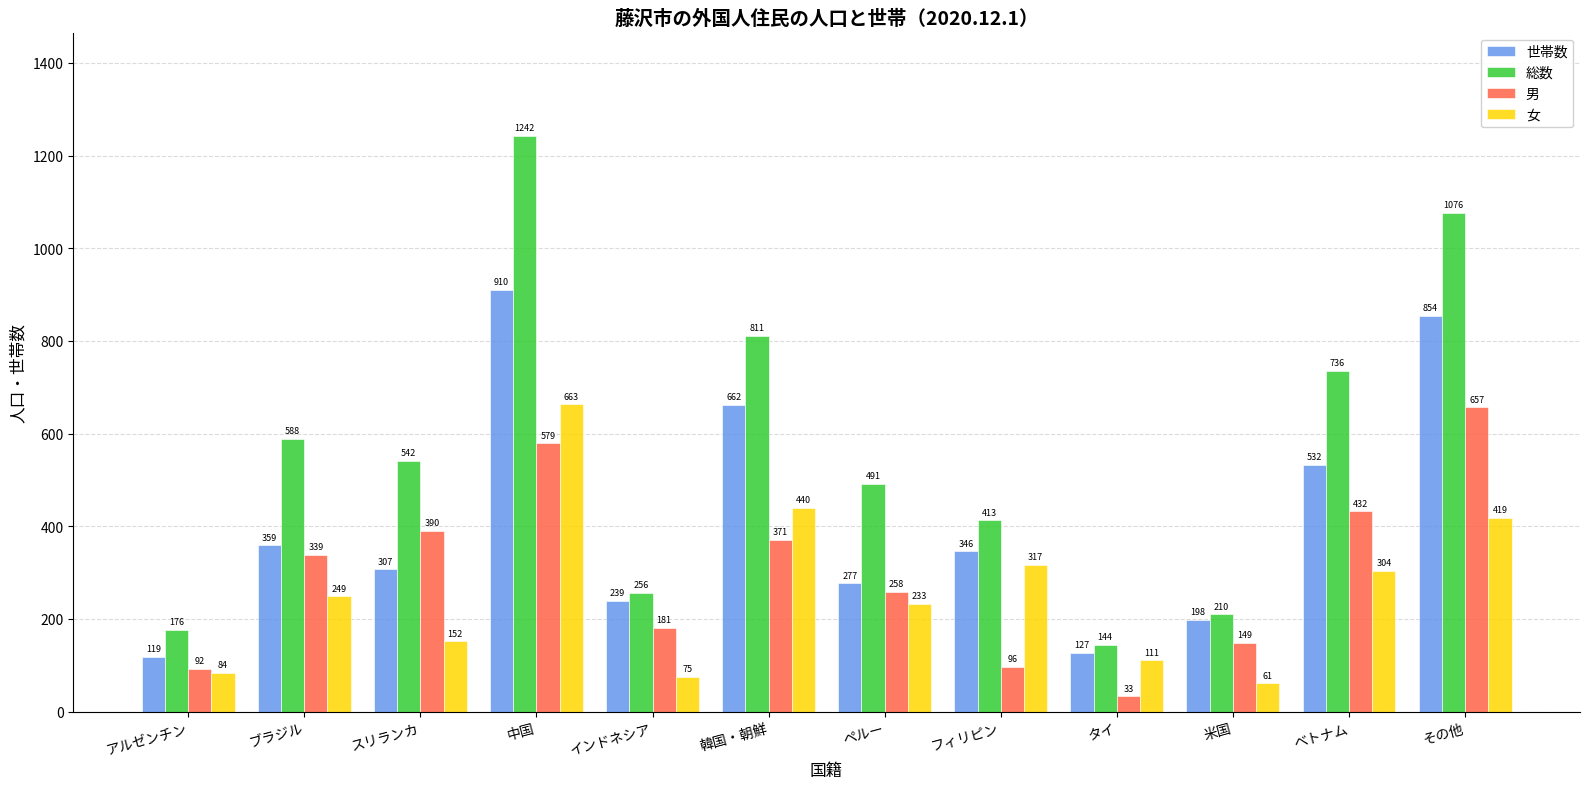

At how many categories does at least one series exceed 751?

3